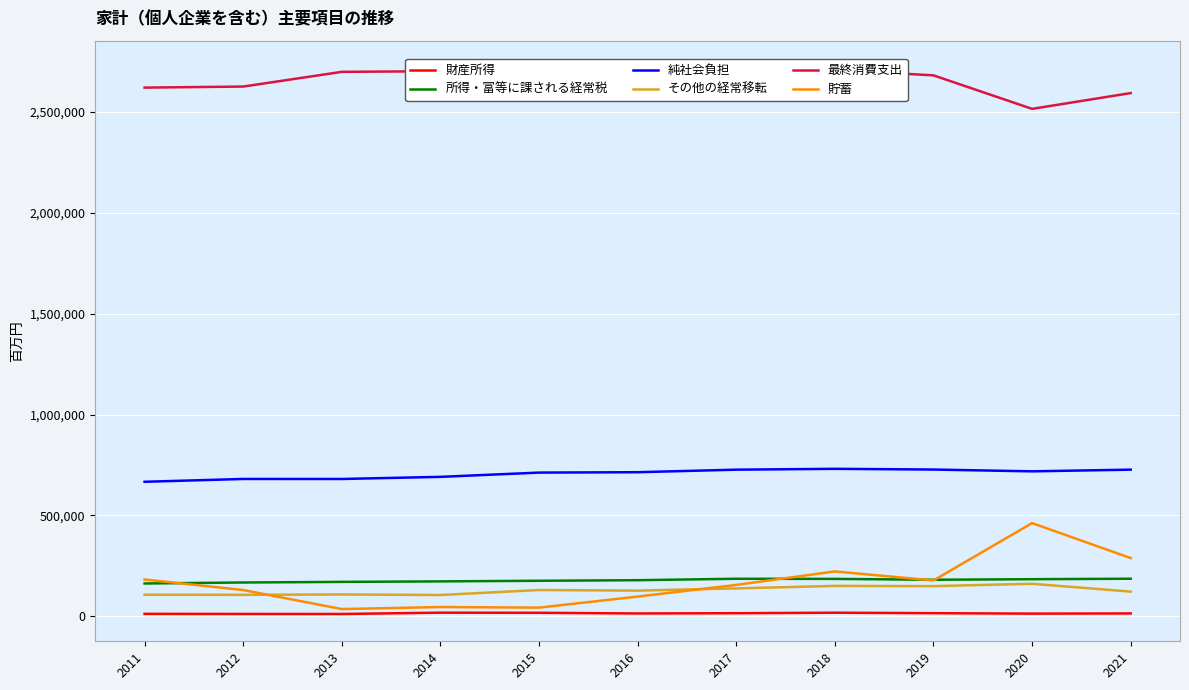

Where is 最終消費支出 nearest to the value 2616524?

2011